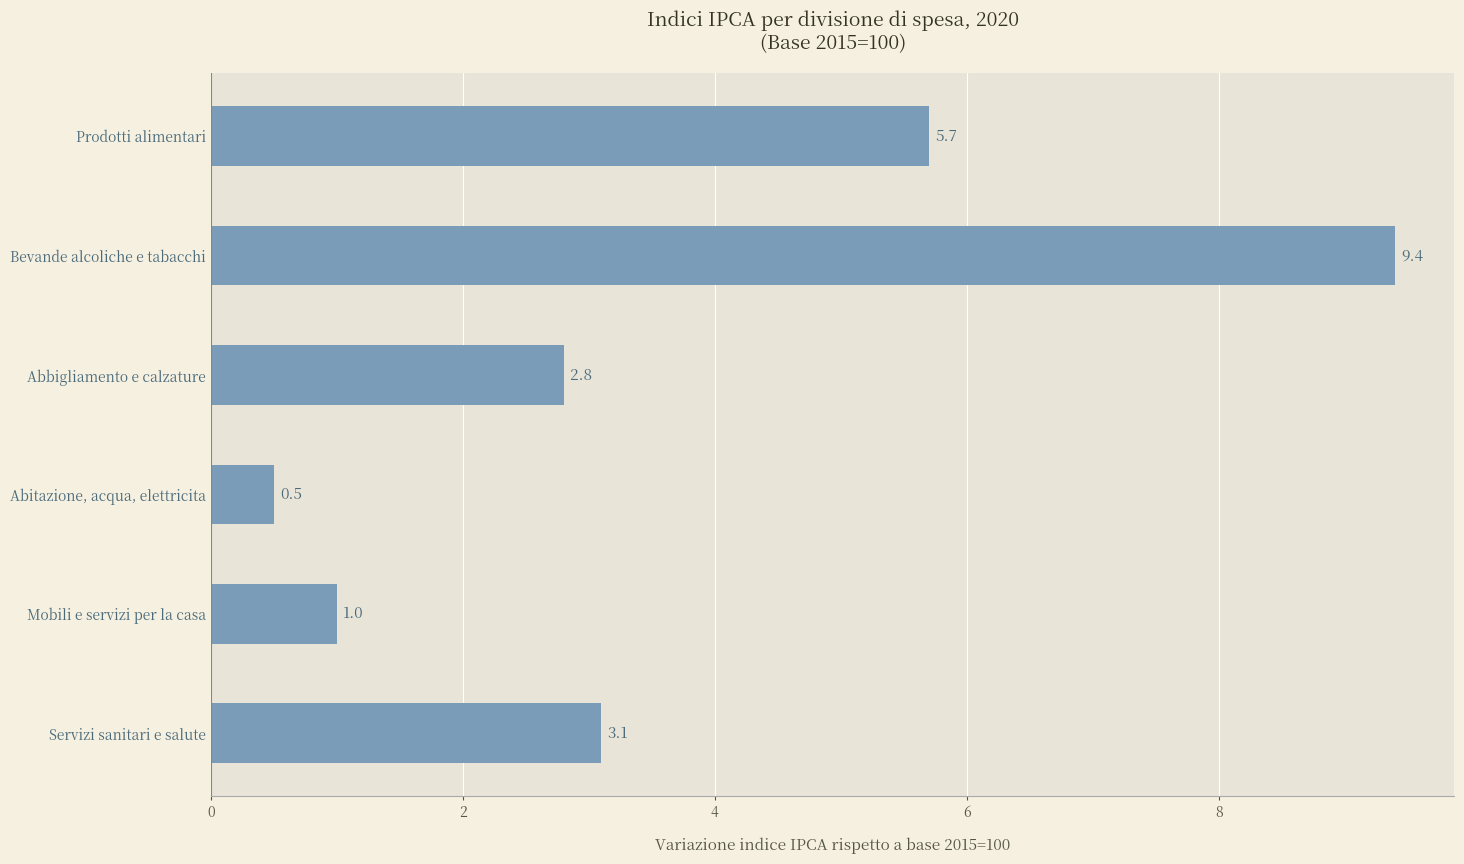

What is the minimum value shown in the chart?

0.5